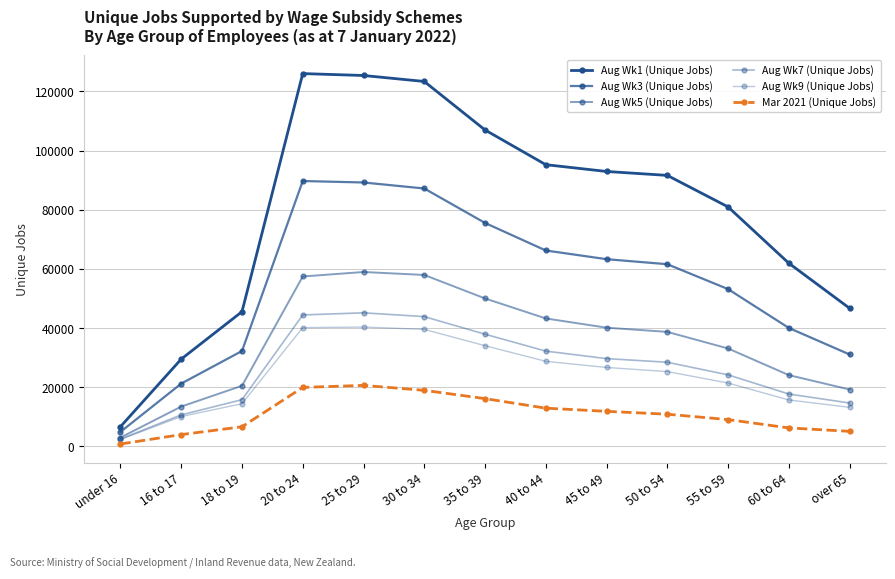

The value of Aug Wk7 (Unique Jobs) at 40 to 44 is 17211. True or false?

False